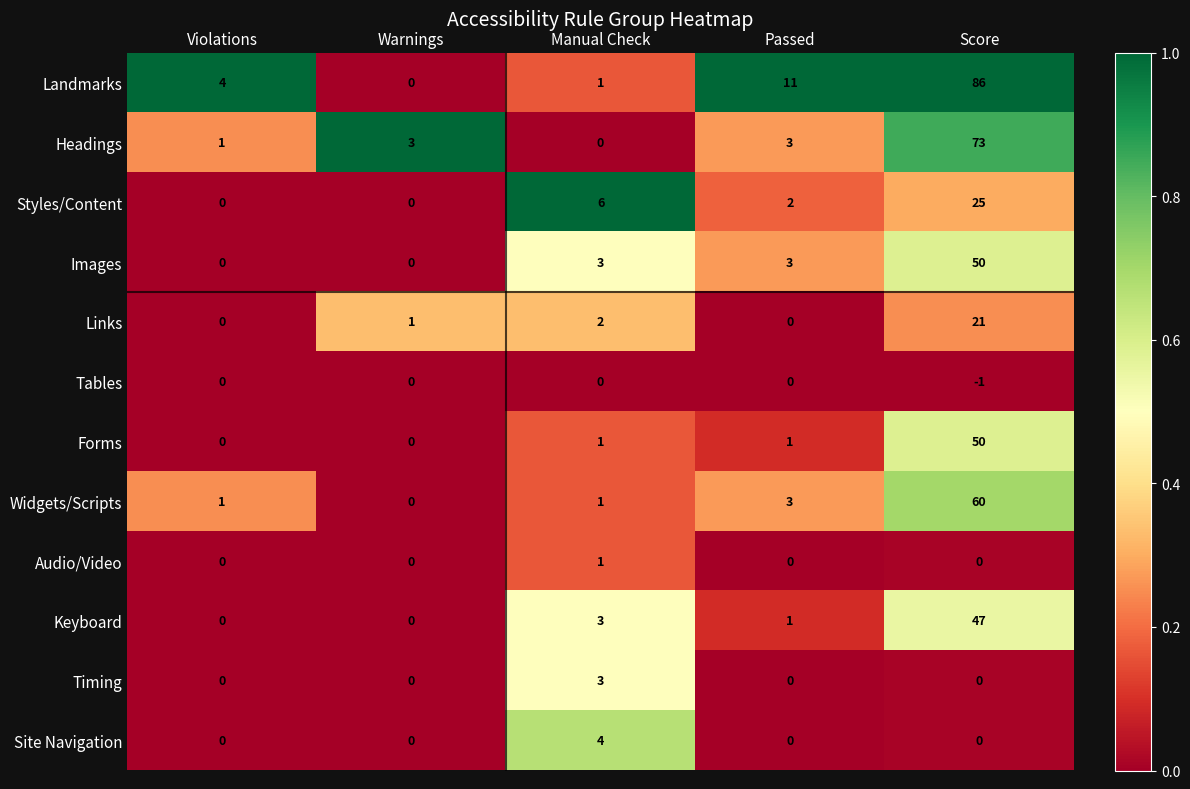

The value of Landmarks at Passed is 11. True or false?

True